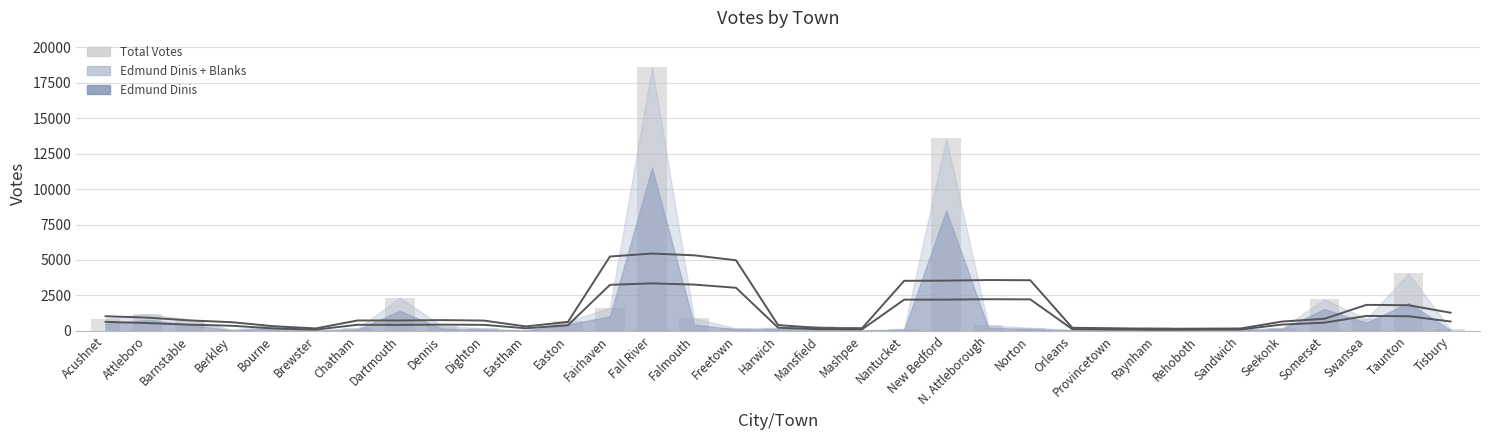

What is the maximum value shown in the chart?

18606